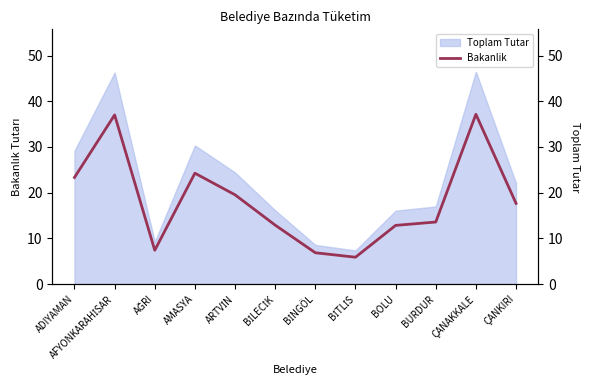

Reading right to left, extract all data points from this chart.

Bakanlik: ÇANKIRI=17.7	ÇANAKKALE=37.2	BURDUR=13.6	BOLU=12.9	BİTLİS=5.9	BİNGÖL=6.9	BİLECİK=12.9	ARTVİN=19.5	AMASYA=24.3	AĞRI=7.4	AFYONKARAHİSAR=37.0	ADIYAMAN=23.3
Toplam Tutar (sağ): ÇANKIRI=22.1	ÇANAKKALE=46.4	BURDUR=17.0	BOLU=16.1	BİTLİS=7.4	BİNGÖL=8.6	BİLECİK=16.1	ARTVİN=24.4	AMASYA=30.3	AĞRI=9.3	AFYONKARAHİSAR=46.3	ADIYAMAN=29.2